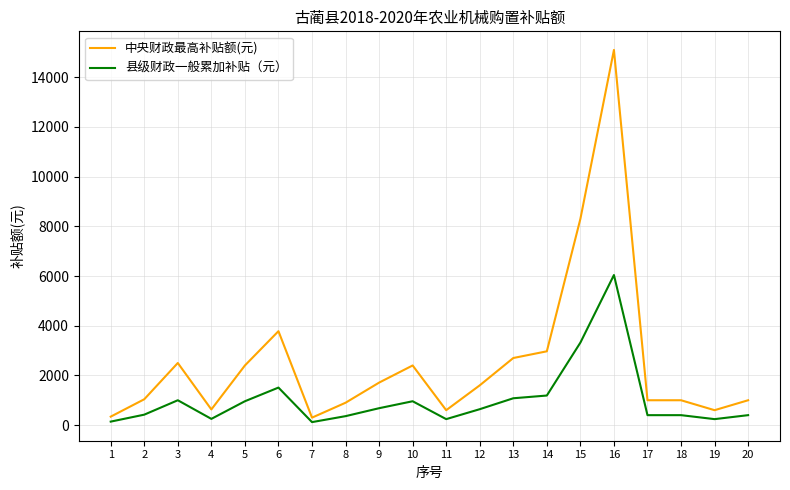

At which label does 县级财政一般累加补贴（元） reach its peak?

16